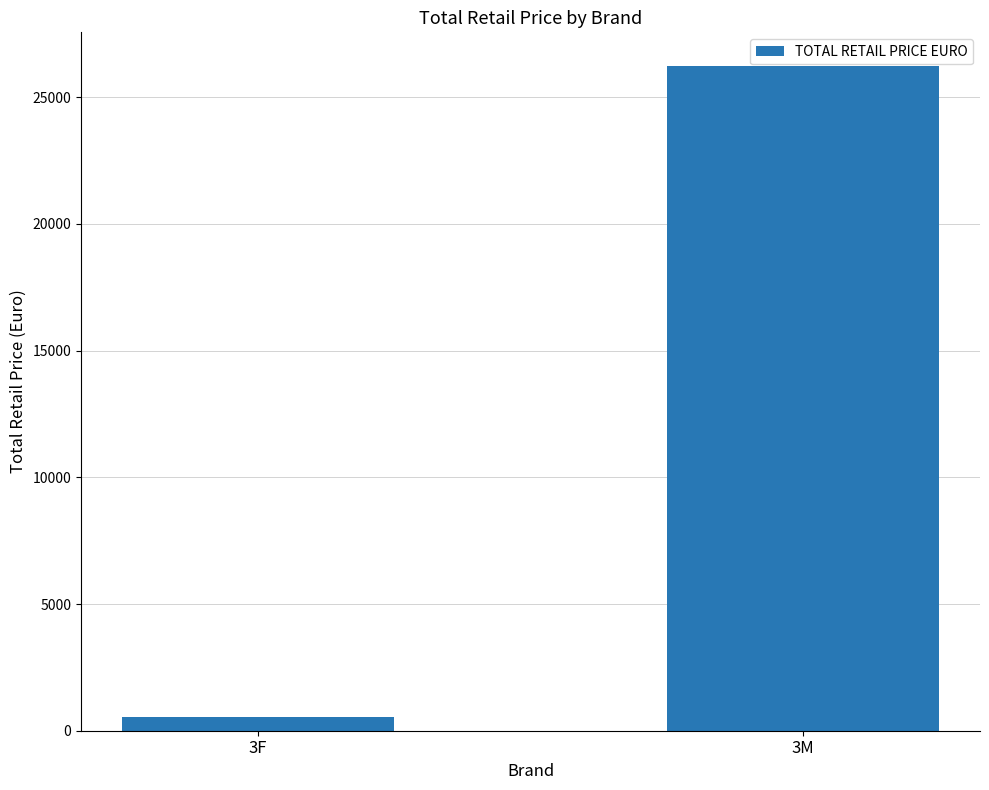

What is the change in value from 3F to 3M?

+25690.3